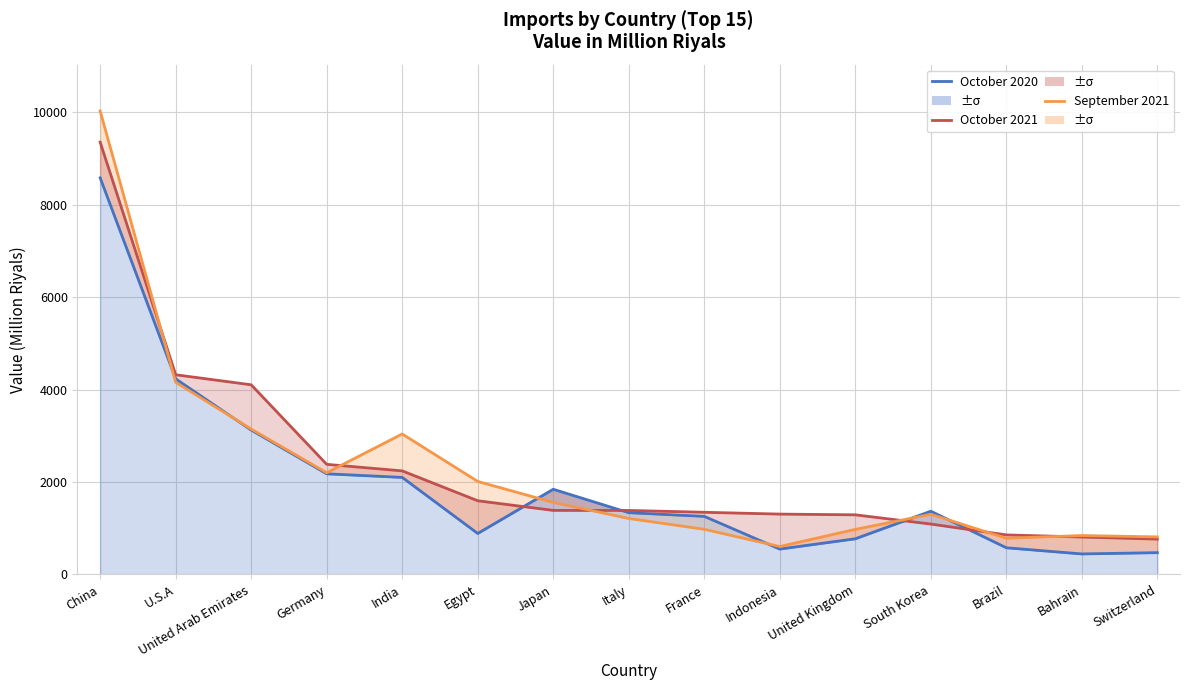

What is the value of the October 2021 point at the 11th from the left?

1290.7